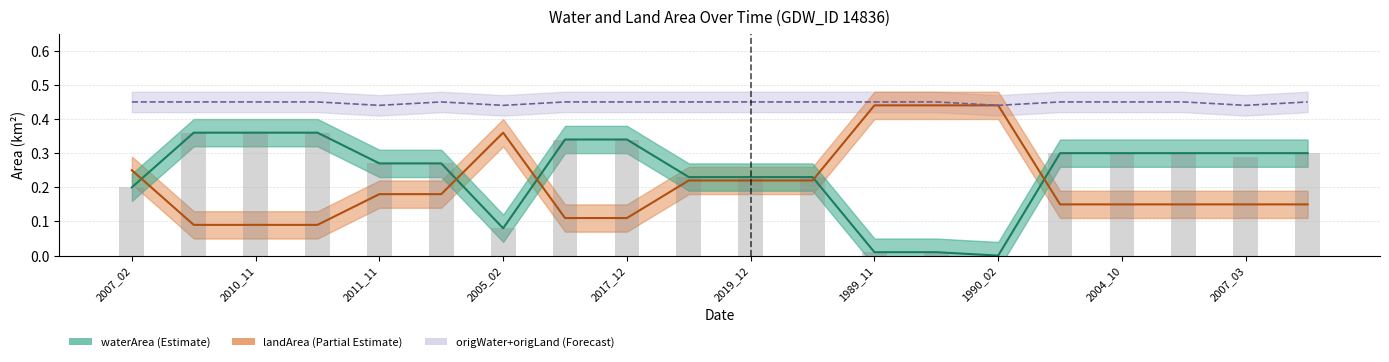

How many data points does each series have?

20